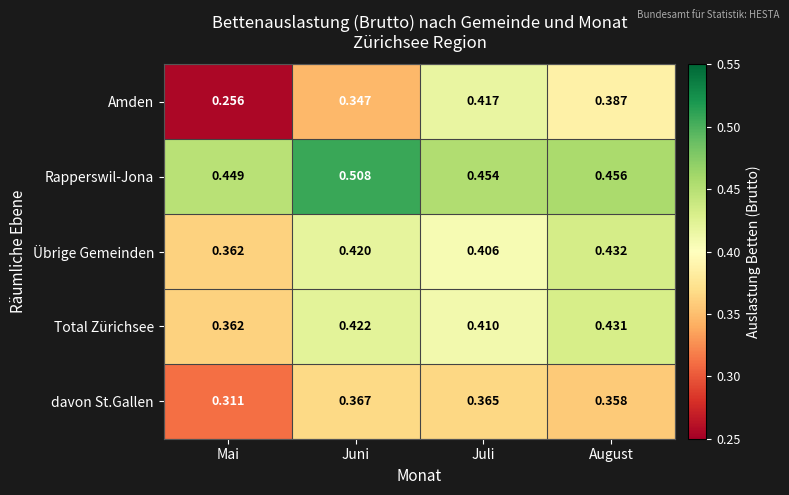

Which category has the lowest value across all series?

Mai